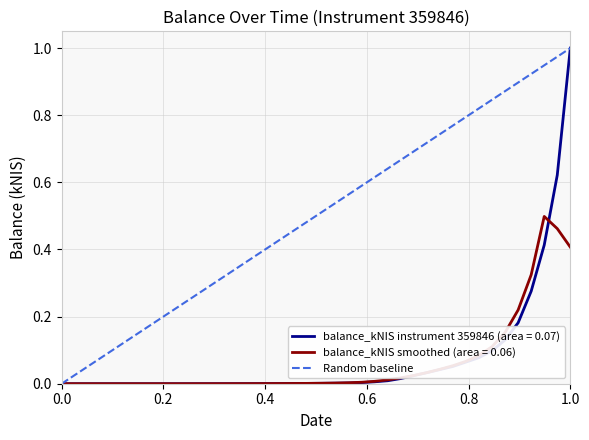

What is the difference between the maximum and minimum values?

1